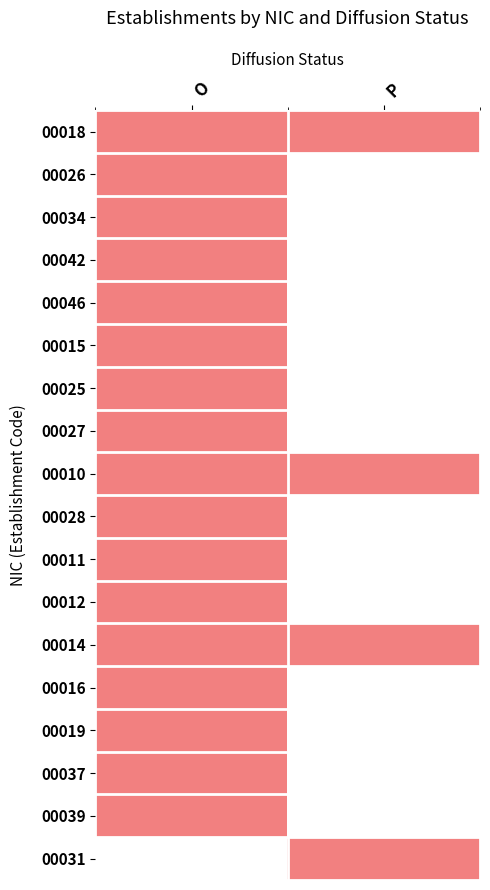

At O, list the series in order from largest to smallest.

00018, 00026, 00034, 00042, 00046, 00015, 00025, 00027, 00010, 00028, 00011, 00012, 00014, 00016, 00019, 00037, 00039, 00031